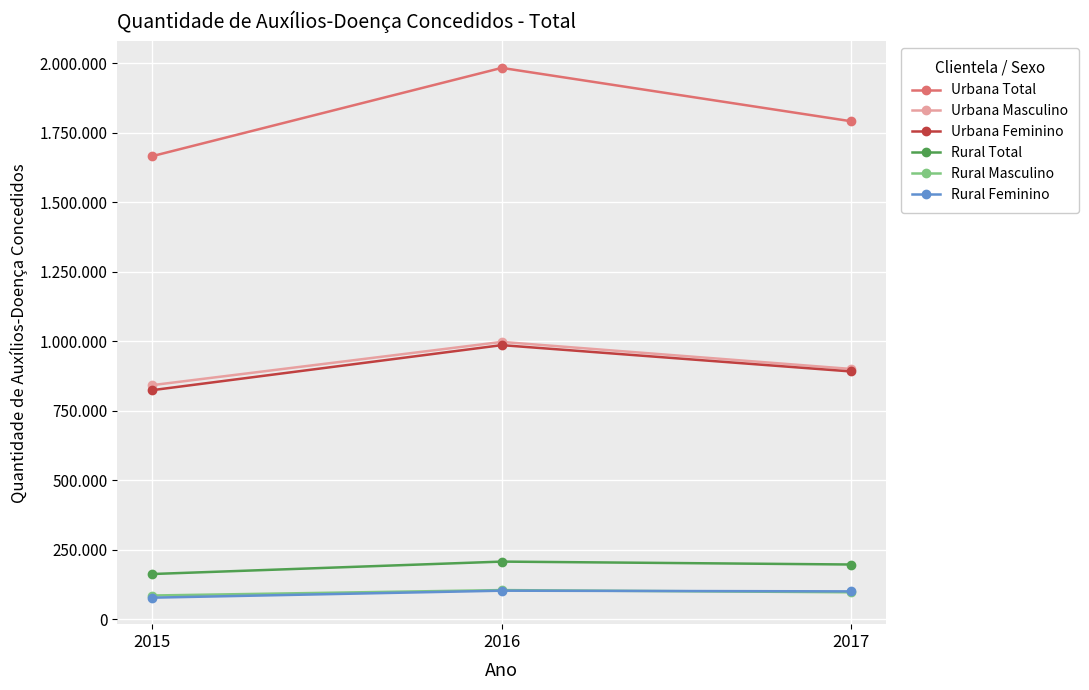

What is the average value of the Rural Total series?

188721